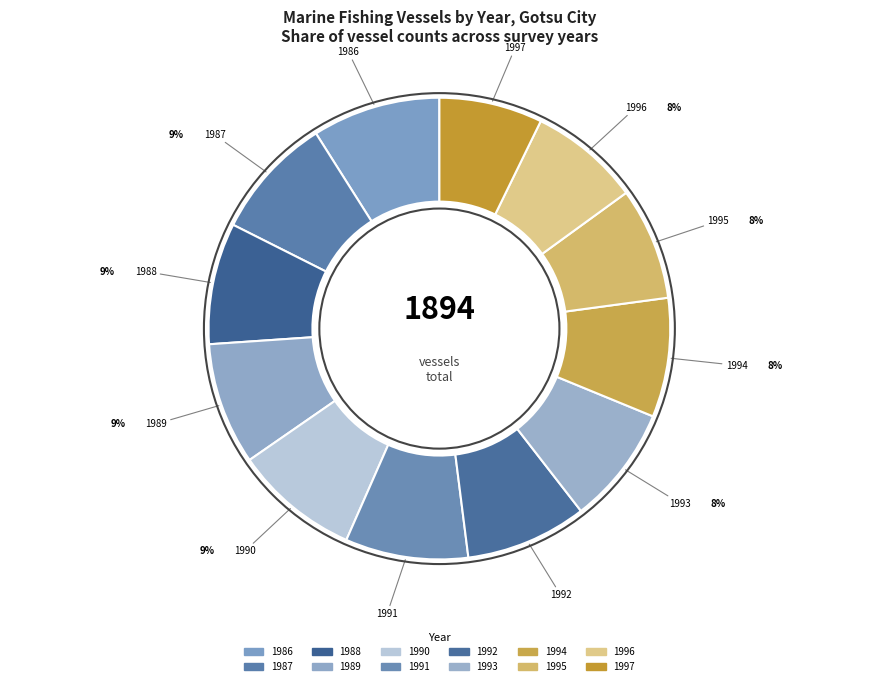

Rank the categories by value from highest to lowest.

1986, 1990, 1987, 1991, 1989, 1988, 1992, 1994, 1993, 1995, 1996, 1997